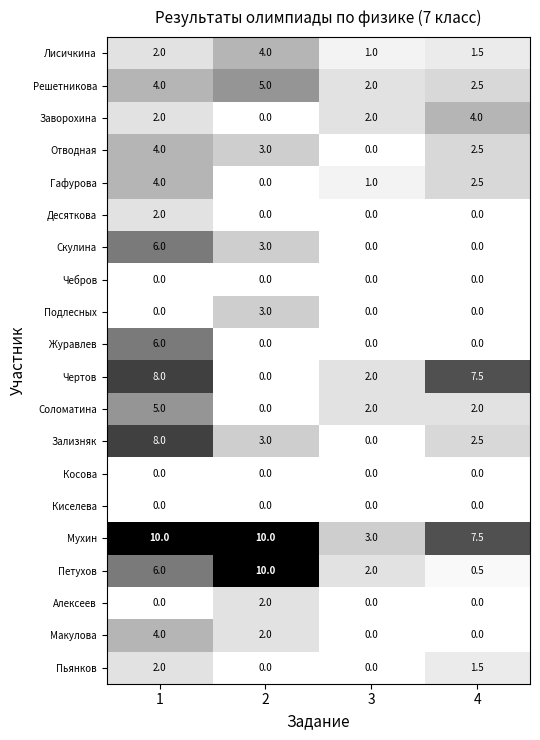

Which series has the largest total across all categories?

Мухин